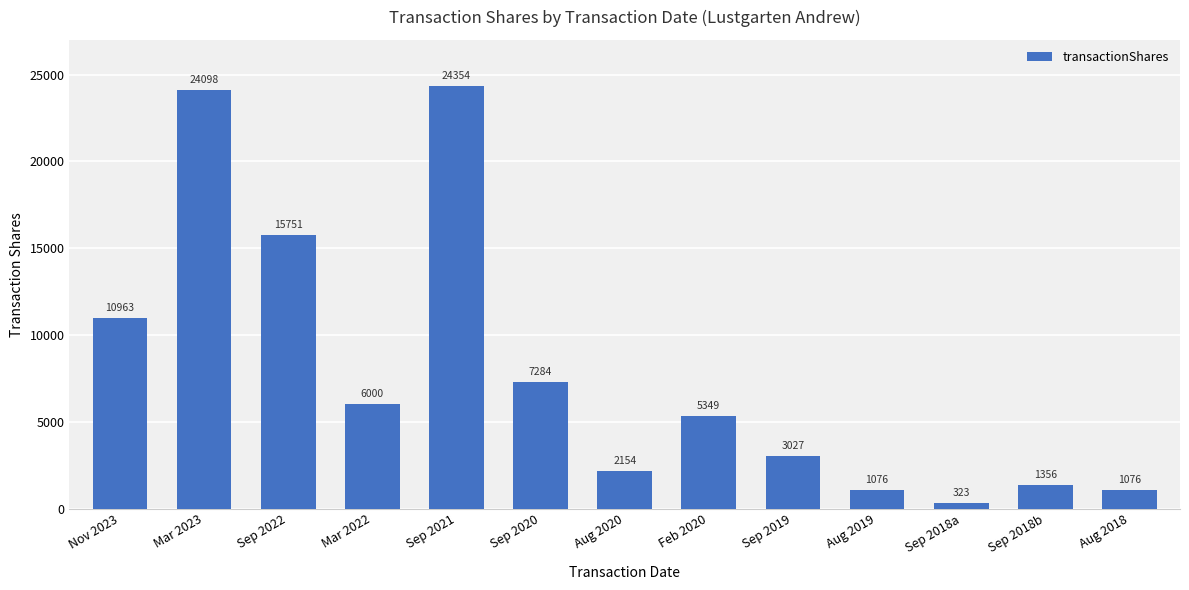

What is the difference between the maximum and minimum values?

24031